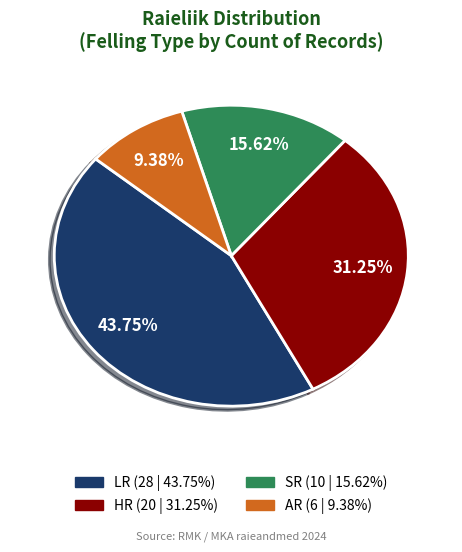

How many slices are in this pie chart?

4